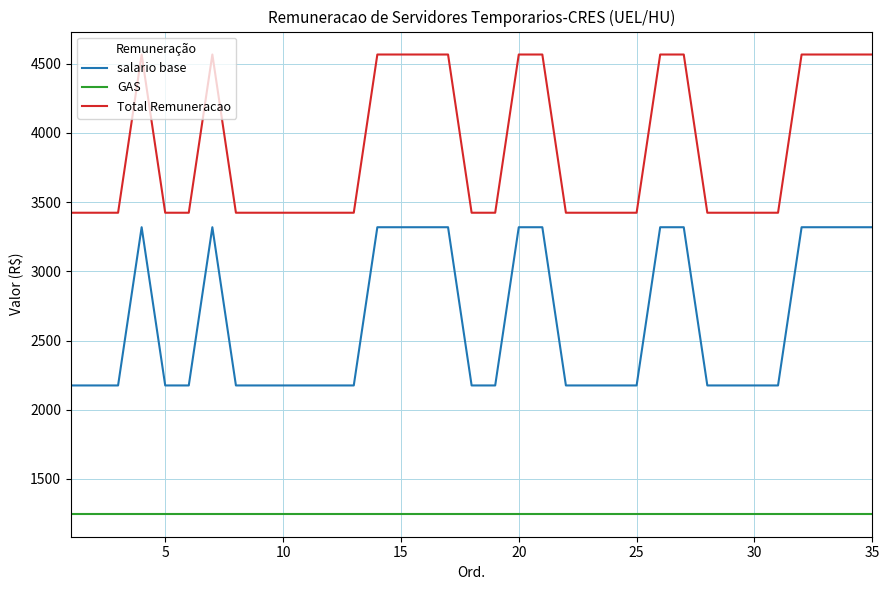

What is the minimum value shown in the chart?

1248.2